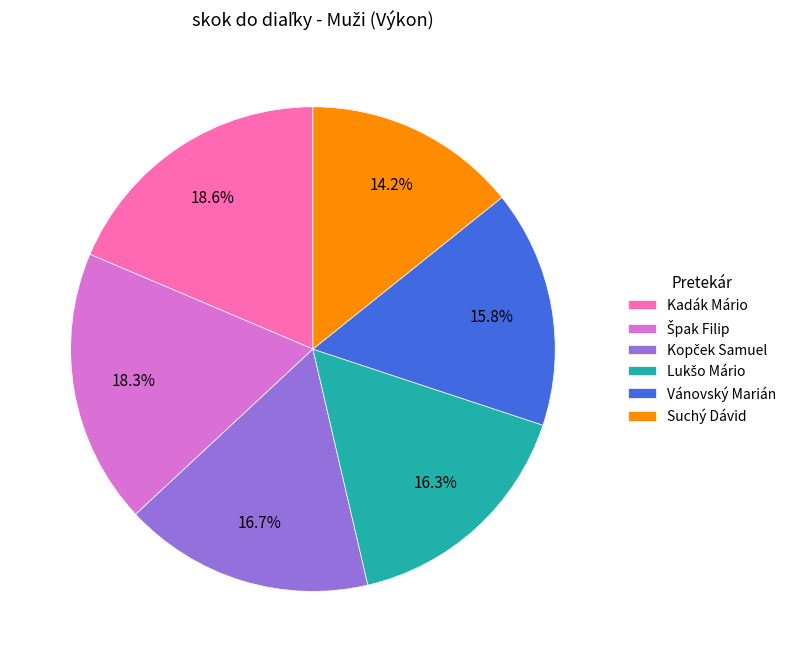

Which category has the smallest portion of the pie?

Suchý Dávid